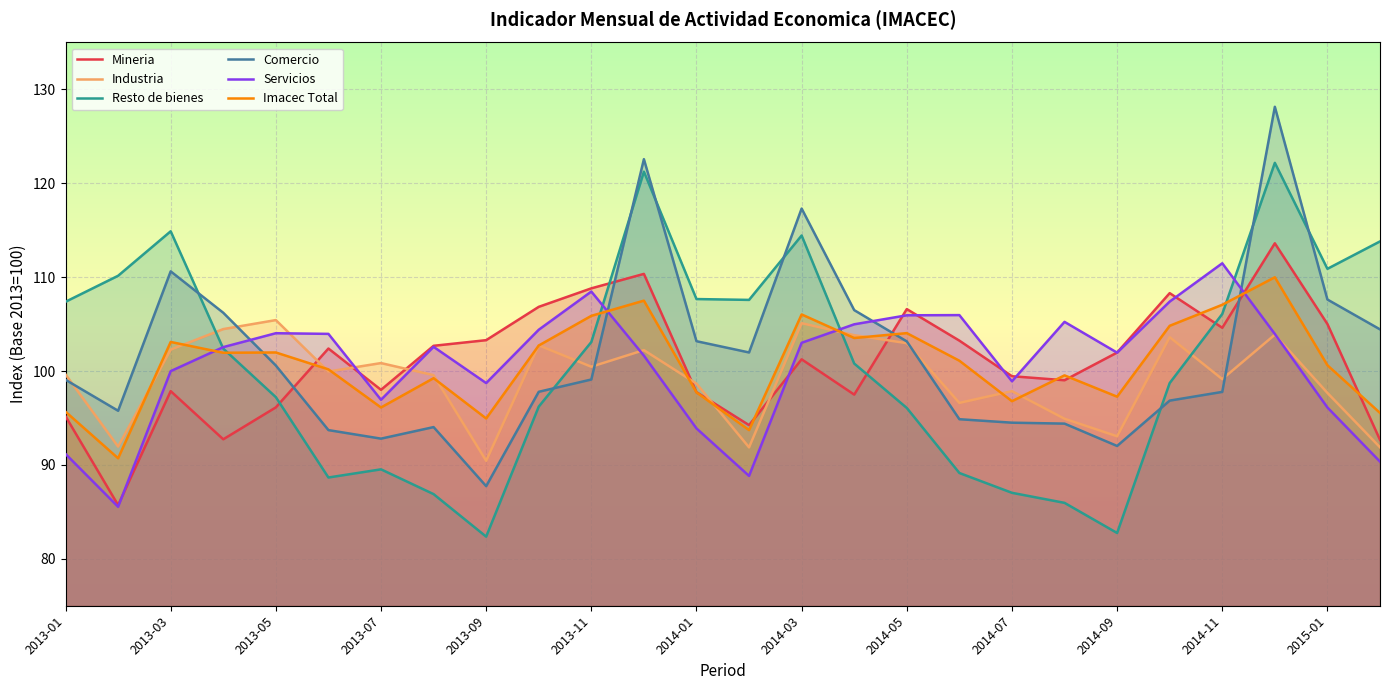

Is it true that Servicios equals 45.7 at 25?

False